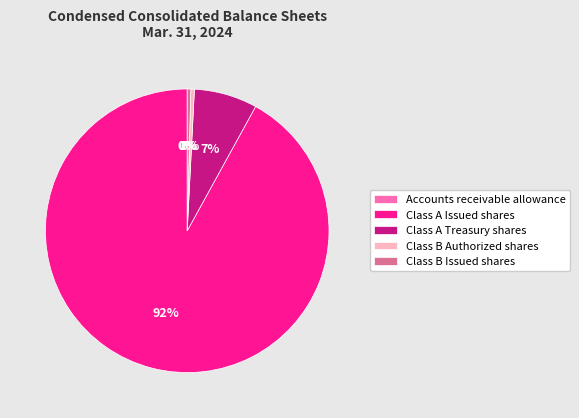

To the nearest percent, what is the average slice percentage?

20%